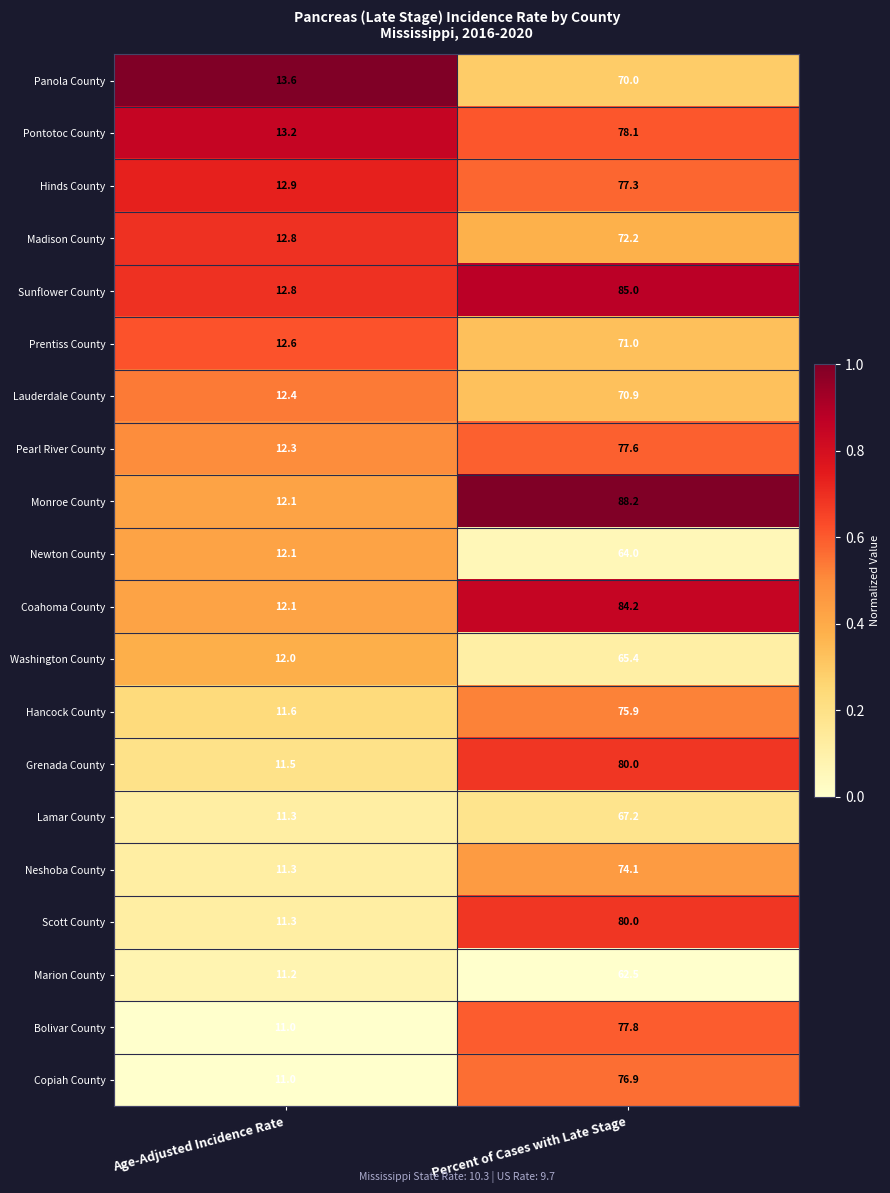

What is the difference between the highest and lowest values at Percent of Cases with Late Stage?

25.7